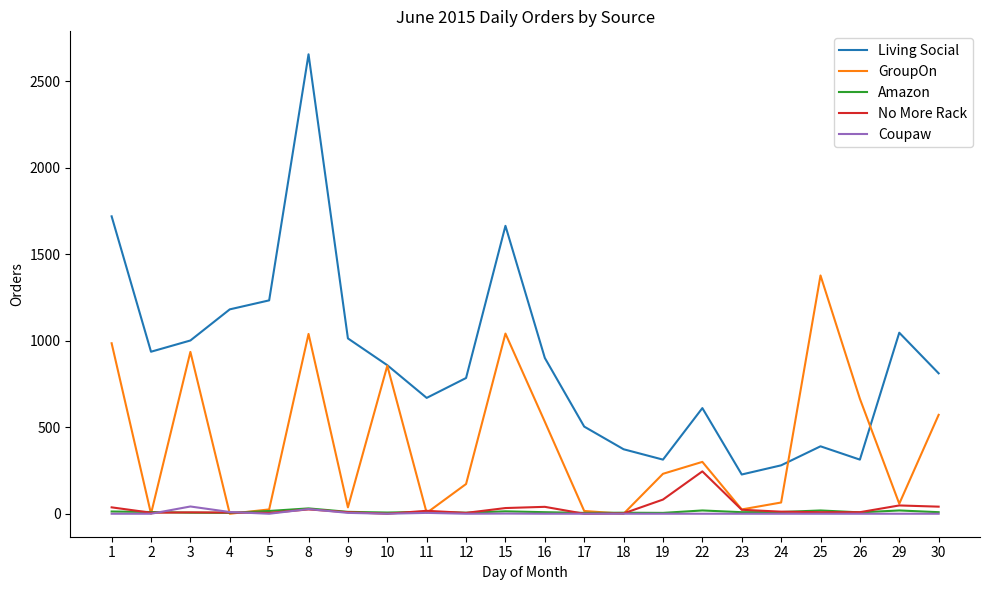

Which series has the largest total across all categories?

Living Social